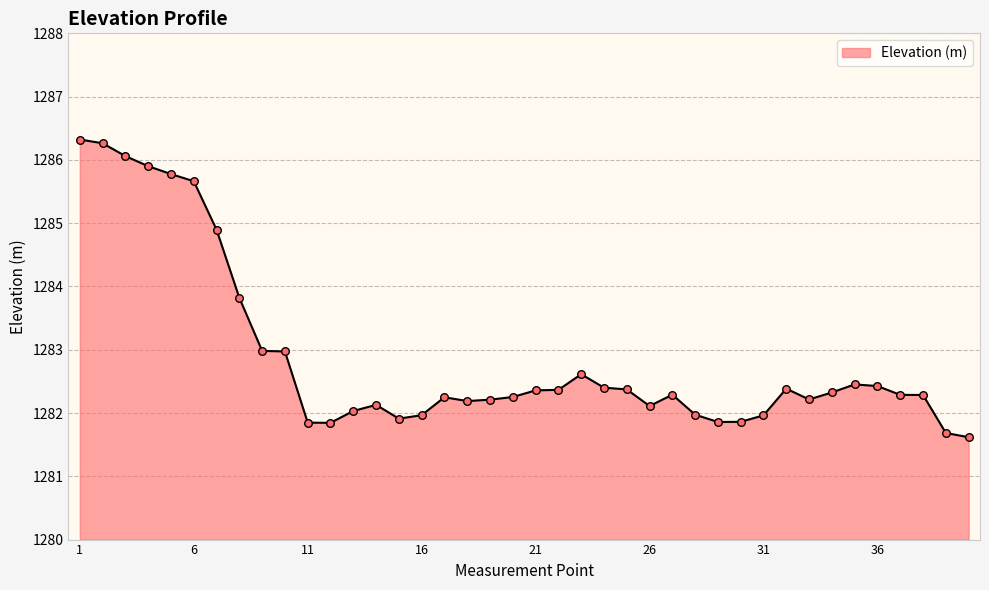

Is this an area chart (filled region under the line)?

Yes